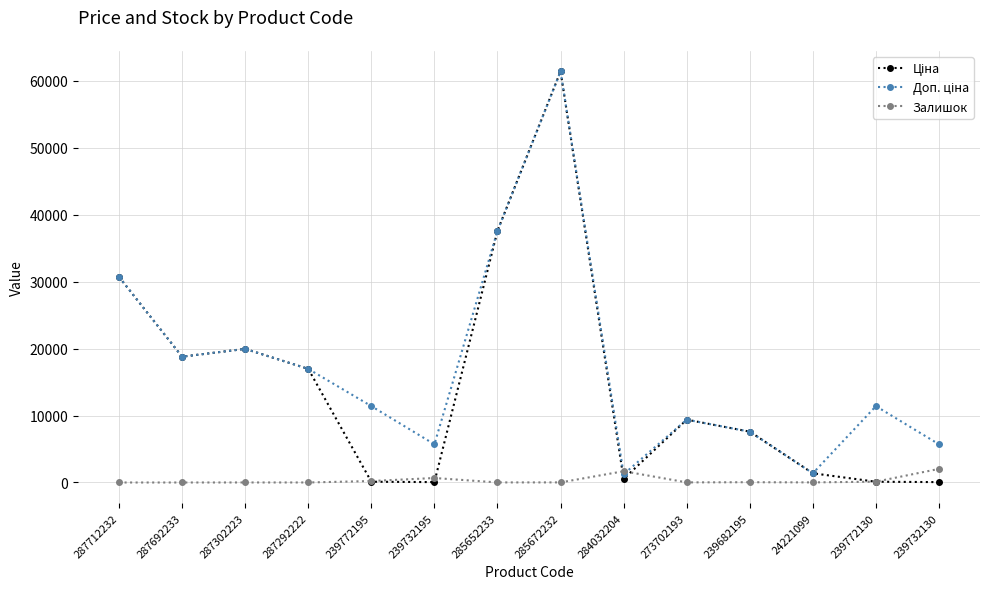

At which category is the sum across all series the highest?

285672232